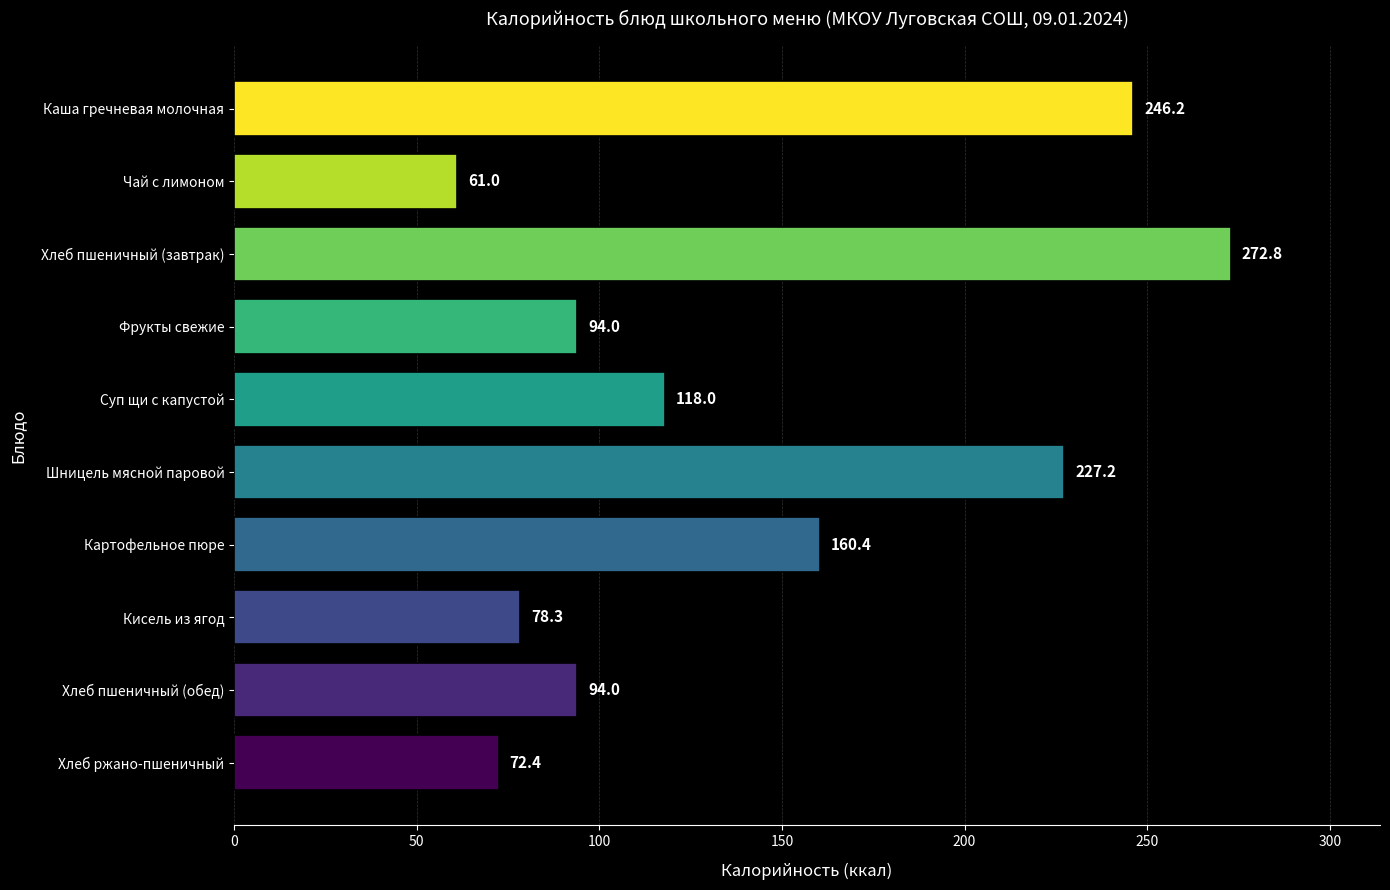

What is the maximum value shown in the chart?

272.8